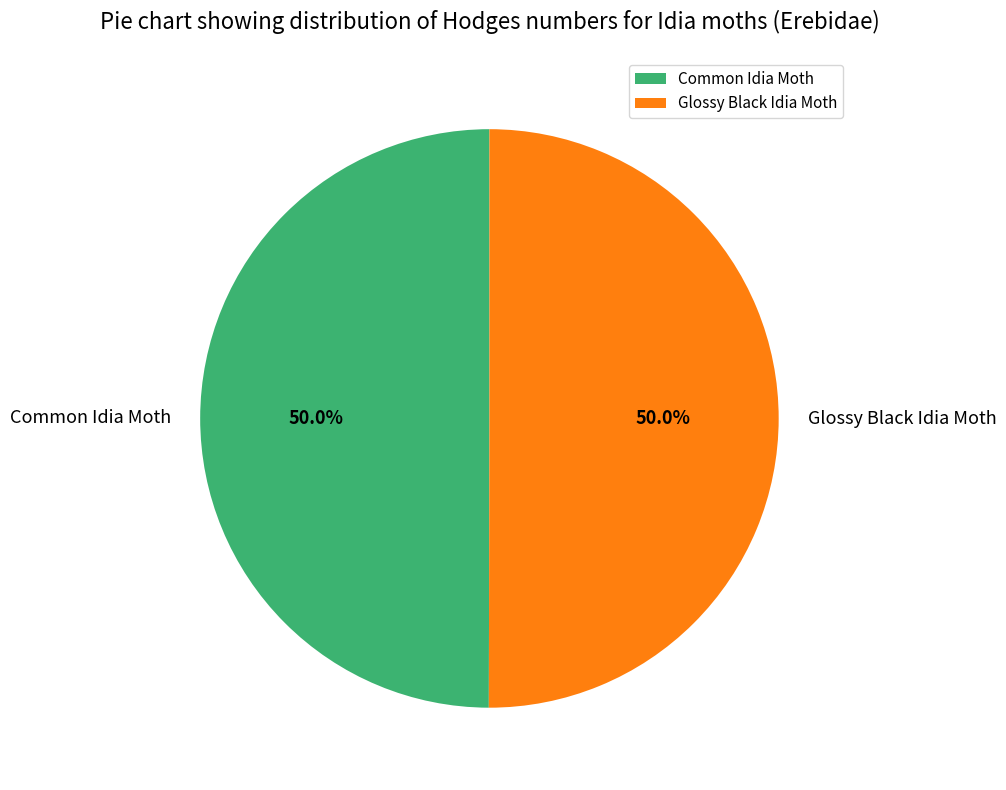

What is the ratio of the value at Glossy Black Idia Moth to the value at Common Idia Moth?

1.0